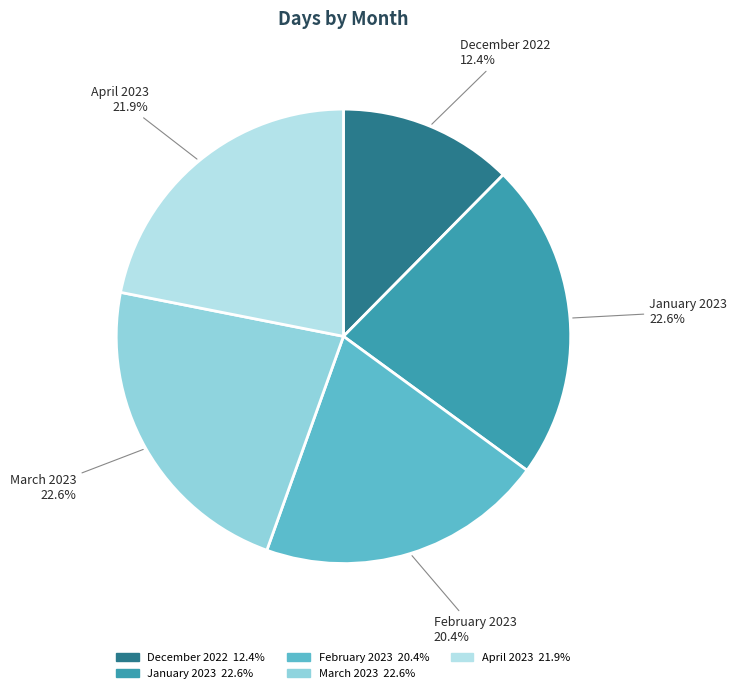

To the nearest percent, what is the average slice percentage?

20%